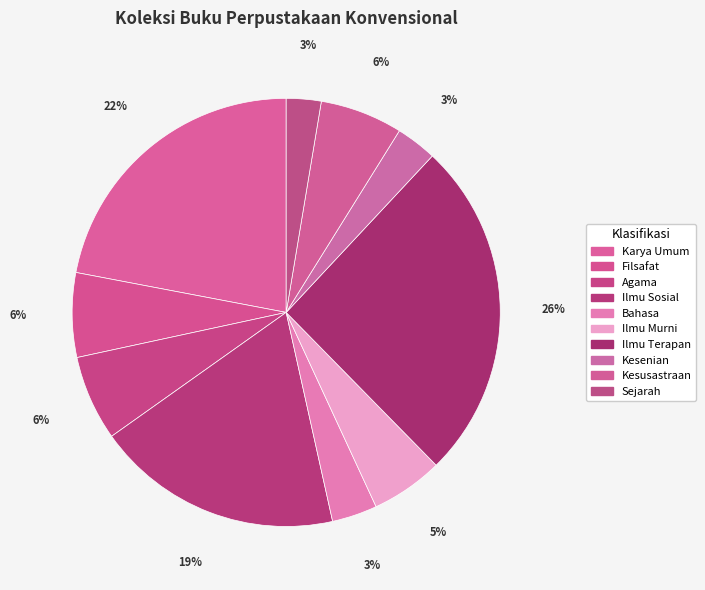

True or false: Bahasa accounts for 3% of the total.

True